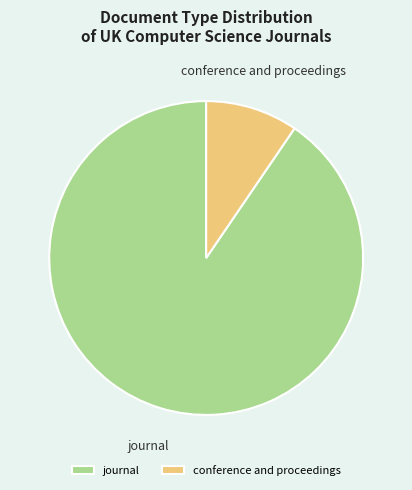

Which has a higher value, conference and proceedings or journal?

journal